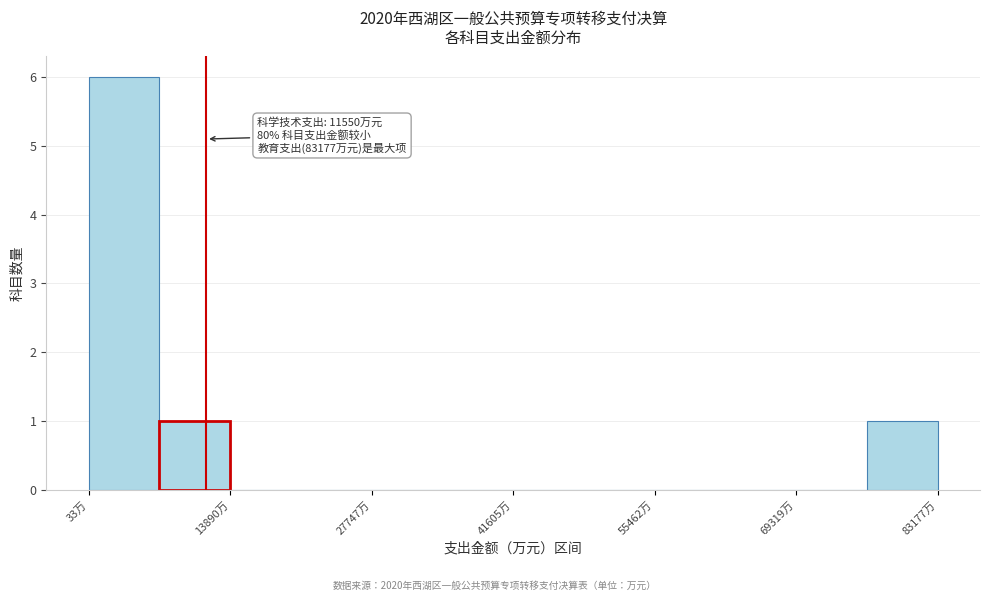

Read against the x-axis, roughly where is the centre of the tallest bar?

4000